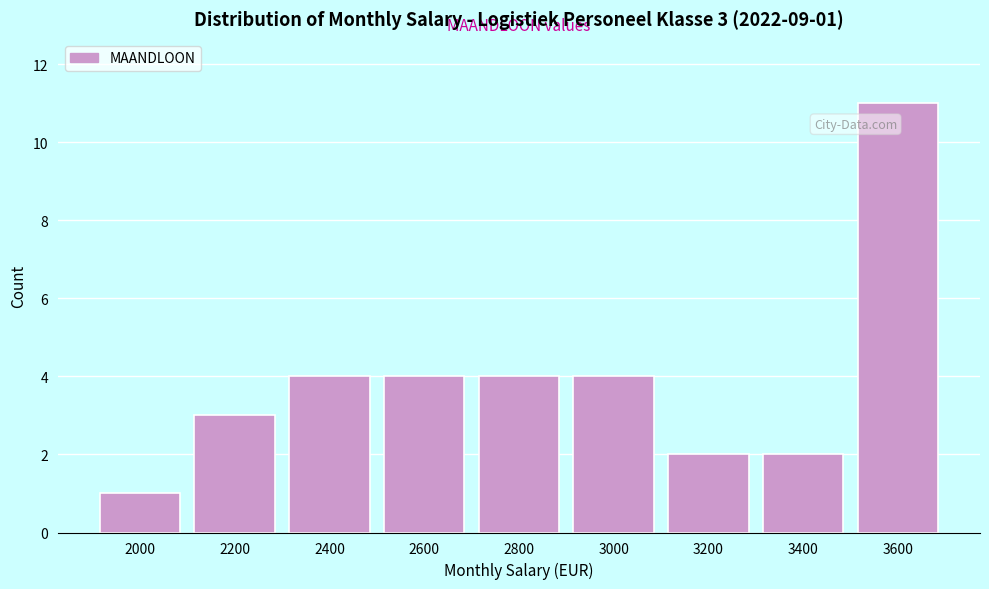

Reading left to right, what are all the values shown in this chart?

1	3	4	4	4	4	2	2	11